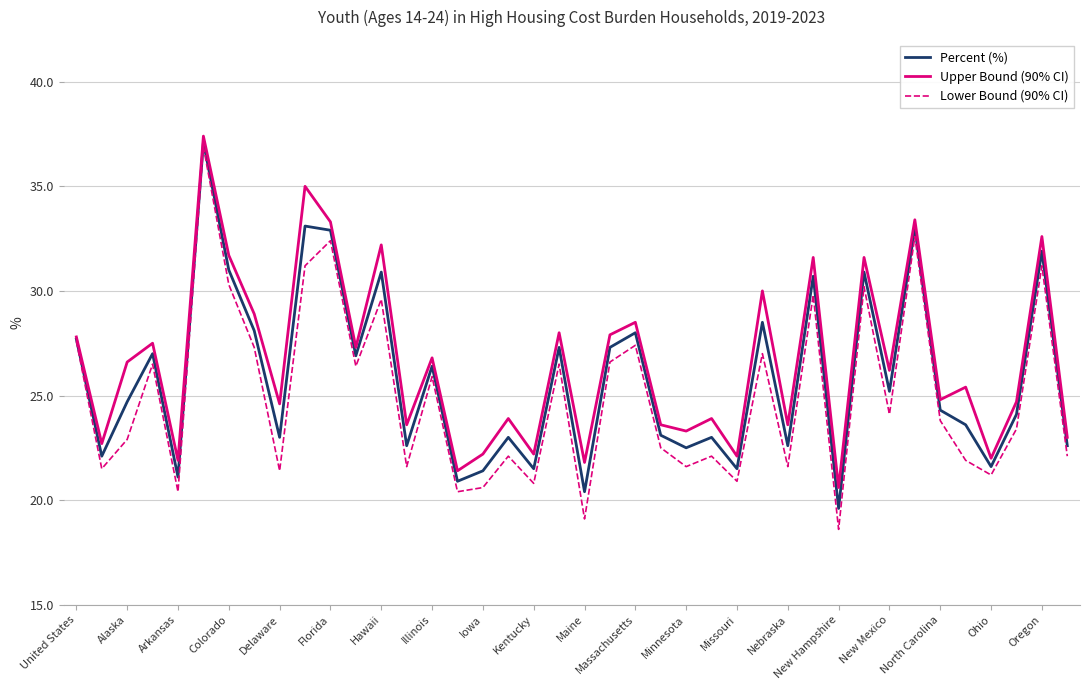

What is the lowest value of the Upper Bound (90% CI) series?

20.6